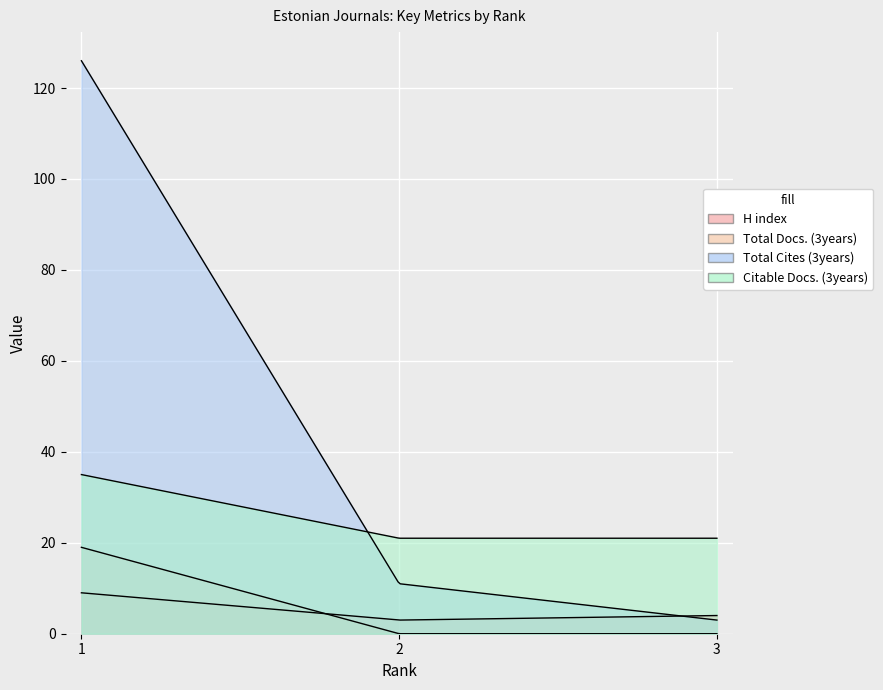

Reading right to left, transcribe all the data shown in this chart.

H index: 4	3	9
Total Docs. (3years): 0	0	19
Total Cites (3years): 3	11	126
Citable Docs. (3years): 21	21	35